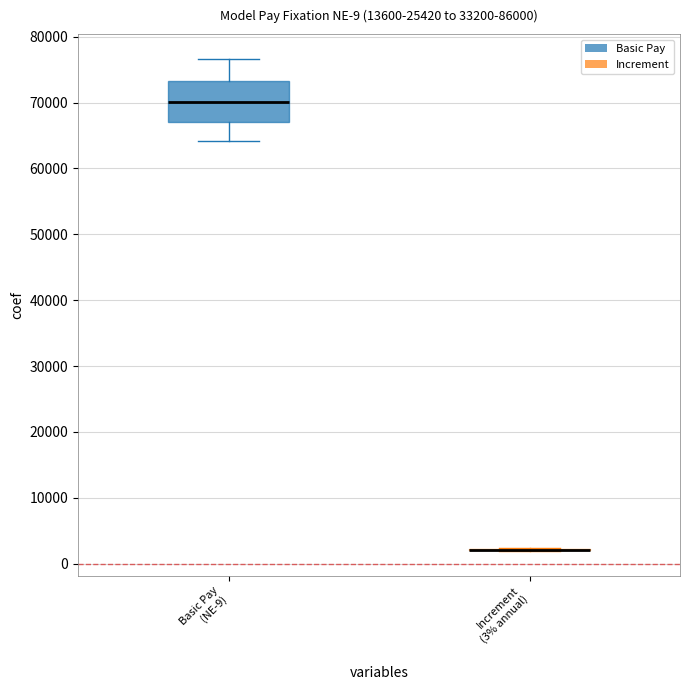

Which box is the tallest, from its lower edge to its upper edge?

Basic Pay (NE-9)